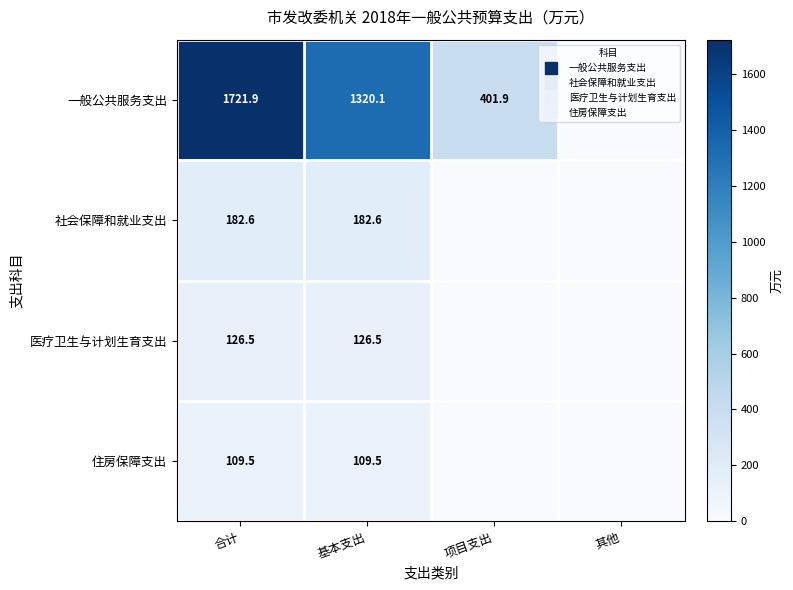

Which has a higher value, 项目支出 or 其他?

项目支出